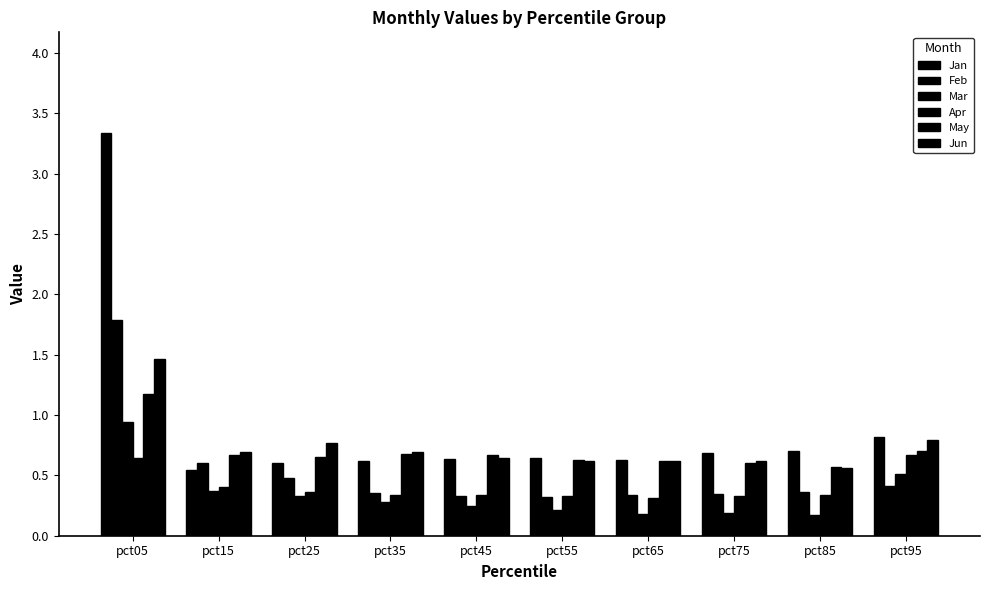

Reading right to left, extract all data points from this chart.

Jan: 0.8	0.7	0.7	0.6	0.6	0.6	0.6	0.6	0.5	3.3
Feb: 0.4	0.4	0.3	0.3	0.3	0.3	0.4	0.5	0.6	1.8
Mar: 0.5	0.2	0.2	0.2	0.2	0.2	0.3	0.3	0.4	0.9
Apr: 0.7	0.3	0.3	0.3	0.3	0.3	0.3	0.4	0.4	0.6
May: 0.7	0.6	0.6	0.6	0.6	0.7	0.7	0.7	0.7	1.2
Jun: 0.8	0.6	0.6	0.6	0.6	0.6	0.7	0.8	0.7	1.5